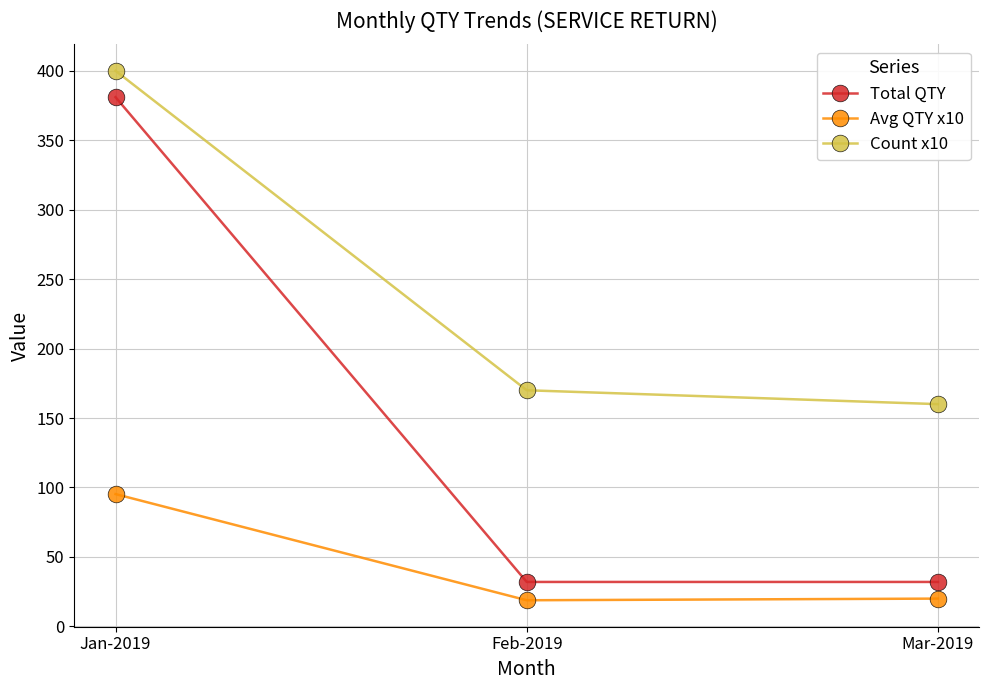

What is the highest value of the Total QTY series?

381.0